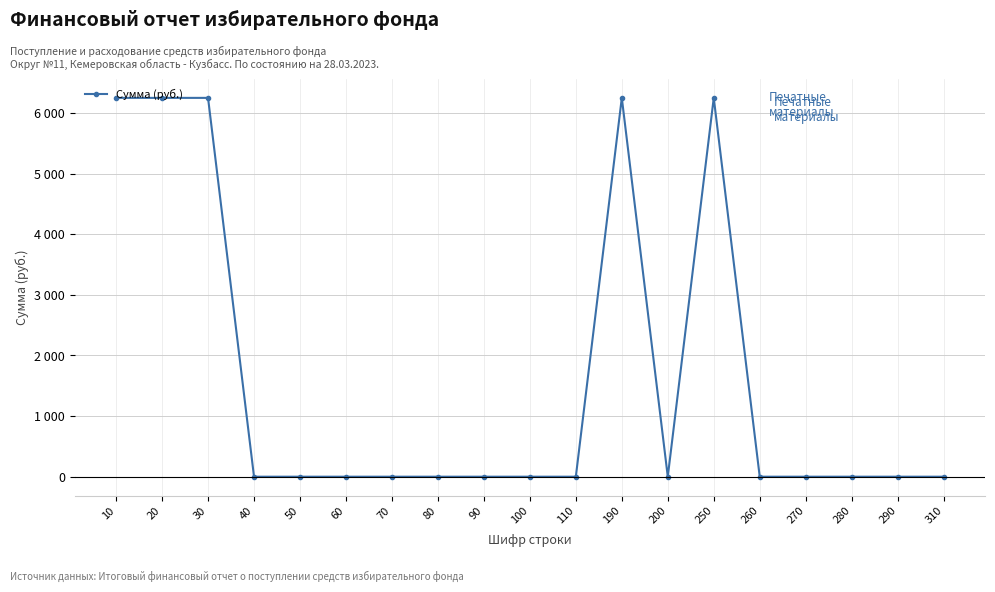

Does the chart display data point markers on the line(s)?

Yes